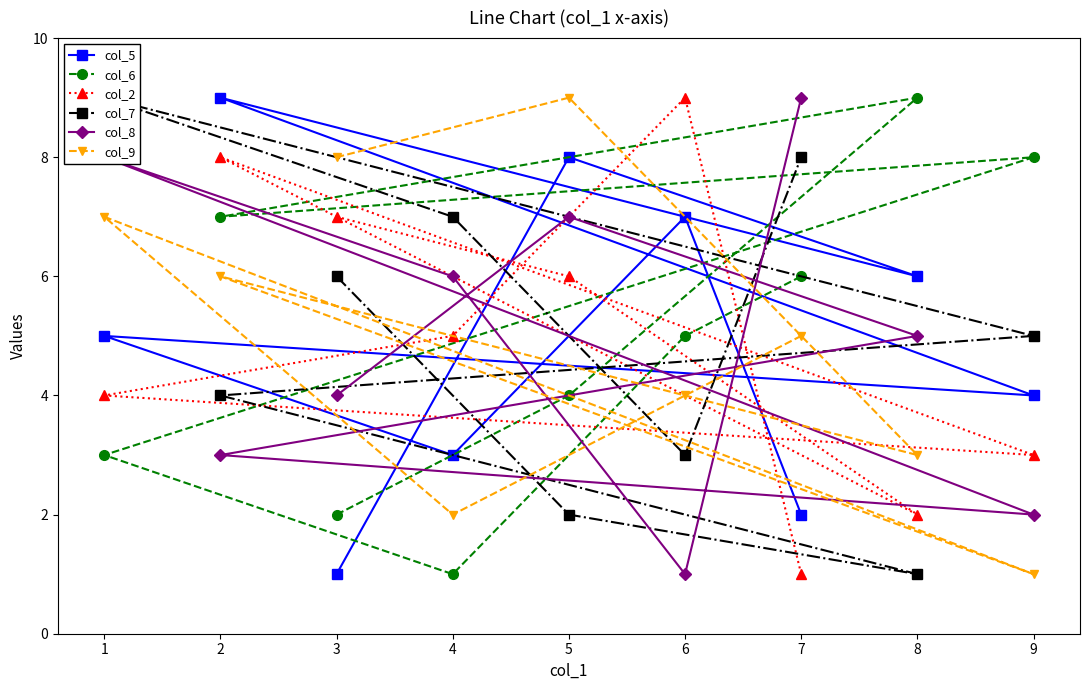

What are all the series names shown in the legend?

col_5, col_6, col_2, col_7, col_8, col_9